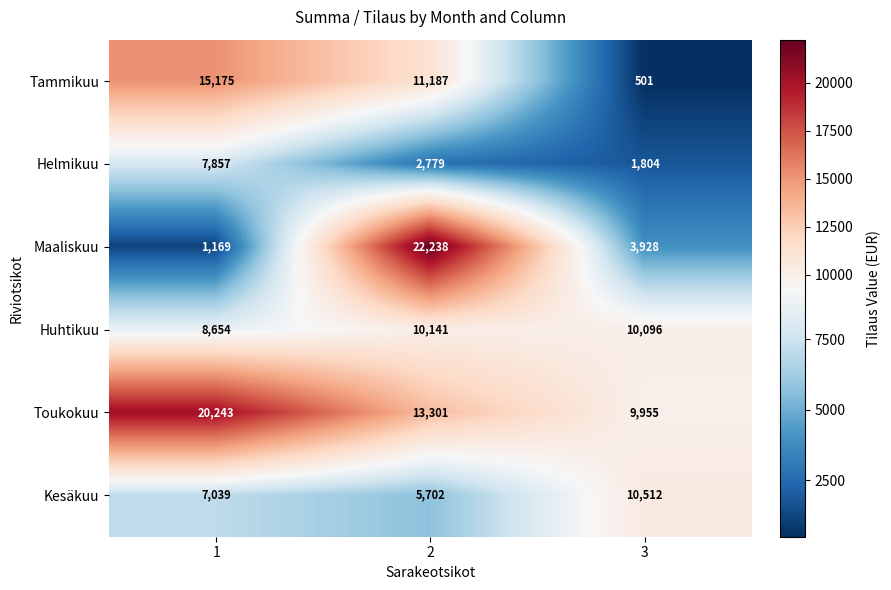

The value of Tammikuu at 2 is 7523. True or false?

False